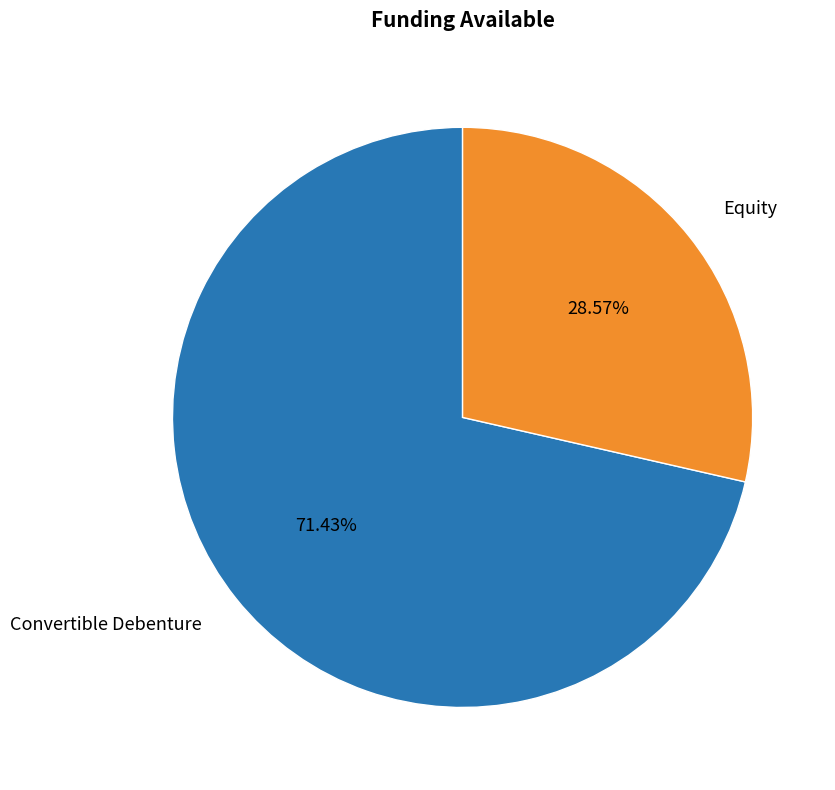

Is there any slice that represents more than half of the pie?

Yes